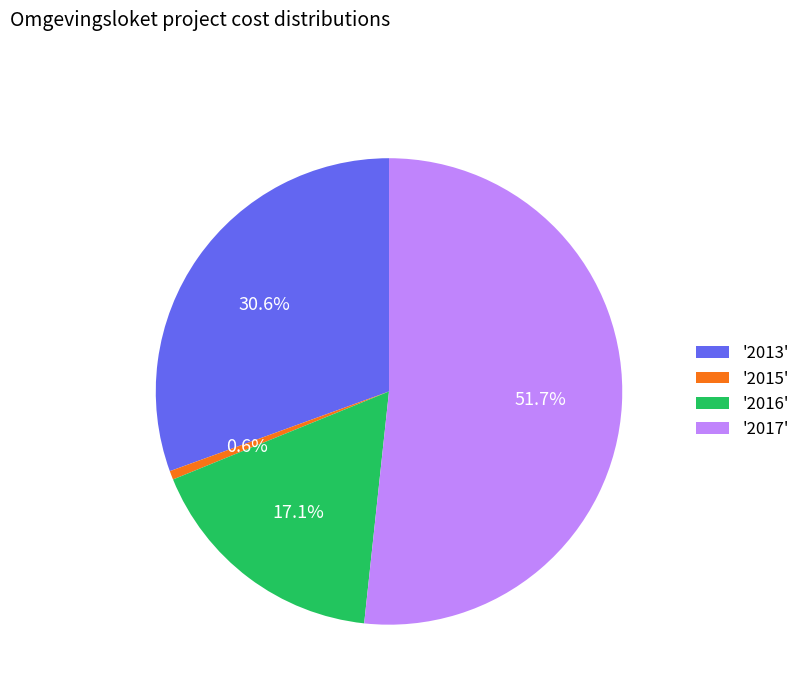

Is there a majority slice in this chart?

Yes